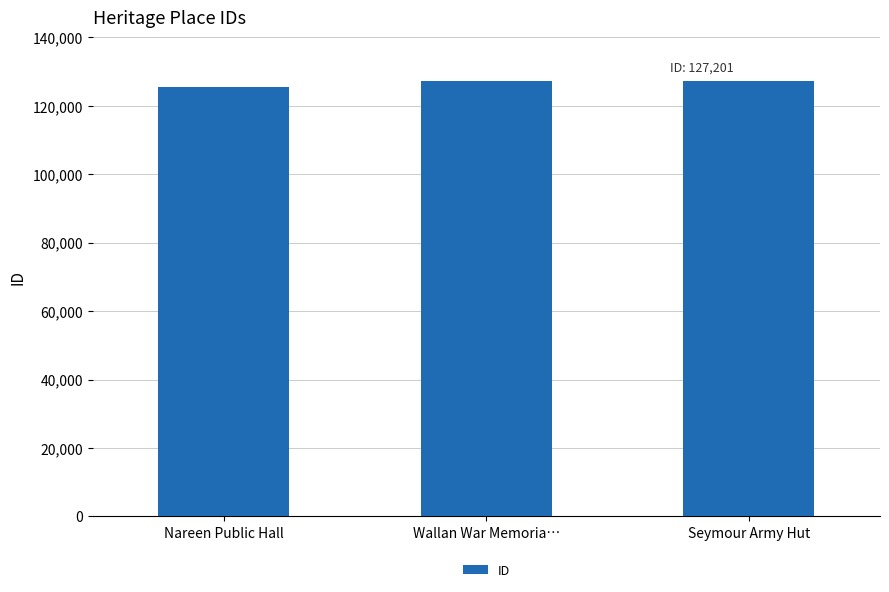

Is it true that the value at Seymour Army Hut is 172855?

False